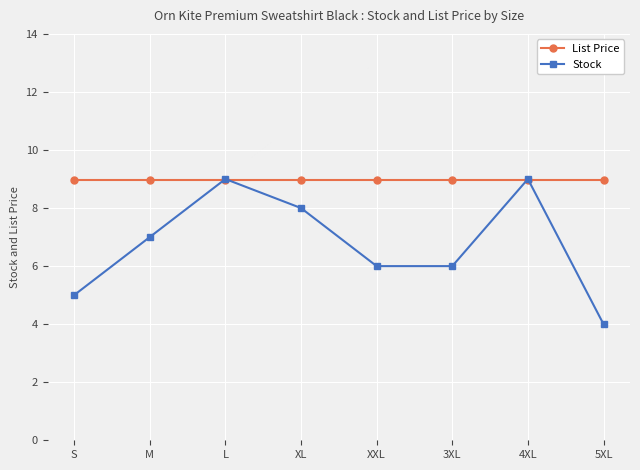

Which category has the lowest value in the Stock series?

5XL